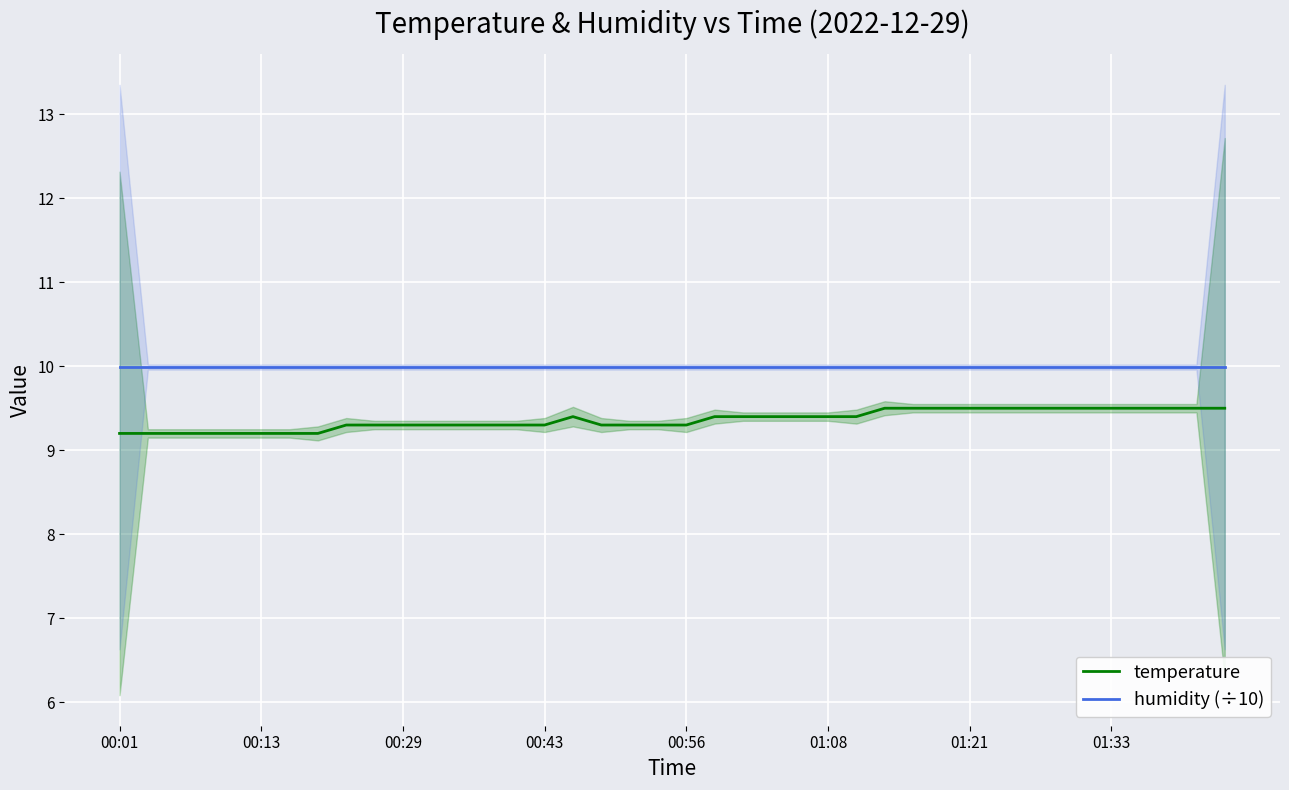

What is the minimum value for humidity (÷10)?

10.0